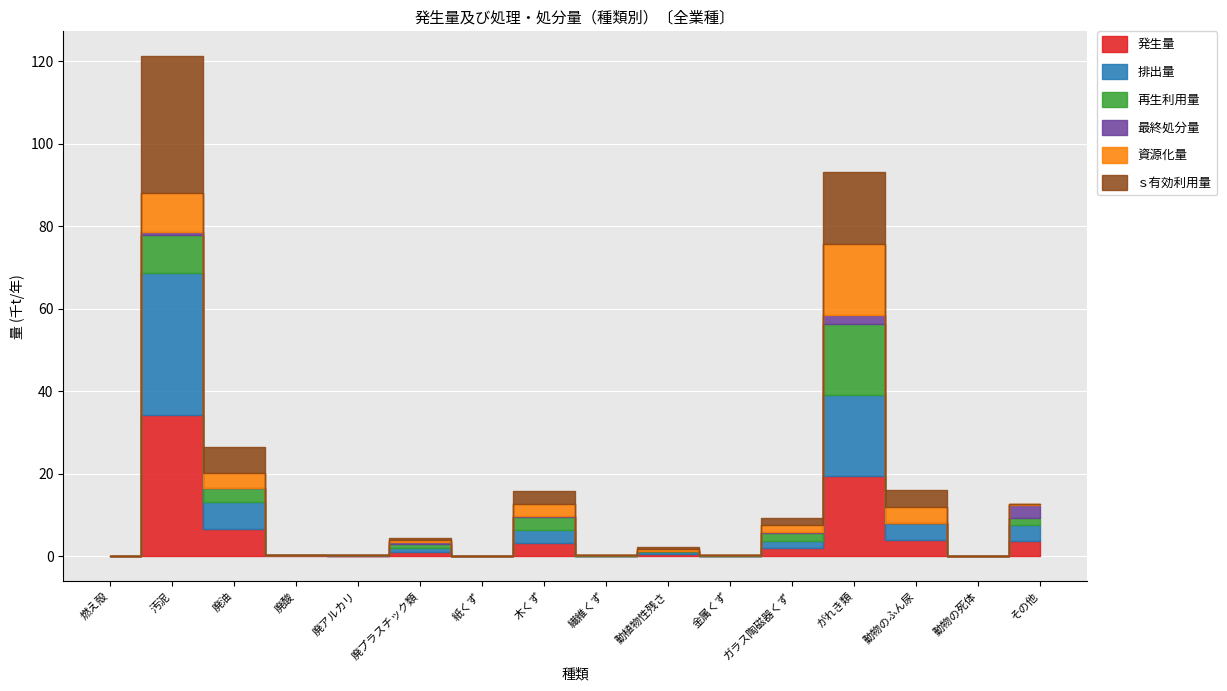

How many data points does each series have?

16